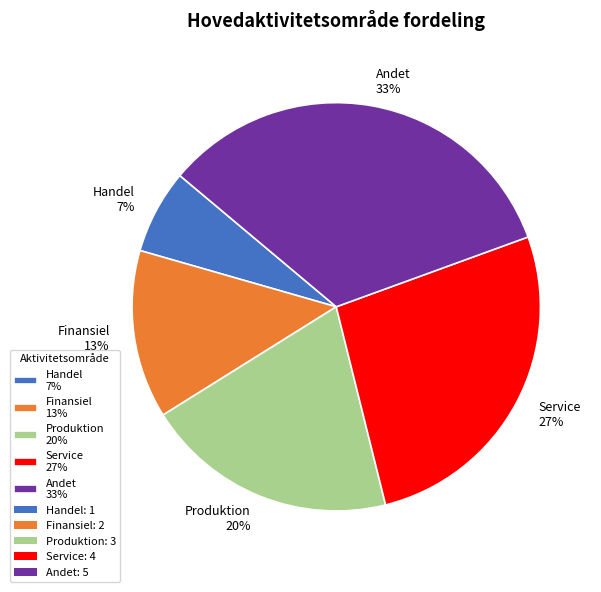

What is the largest slice in the pie chart?

Andet